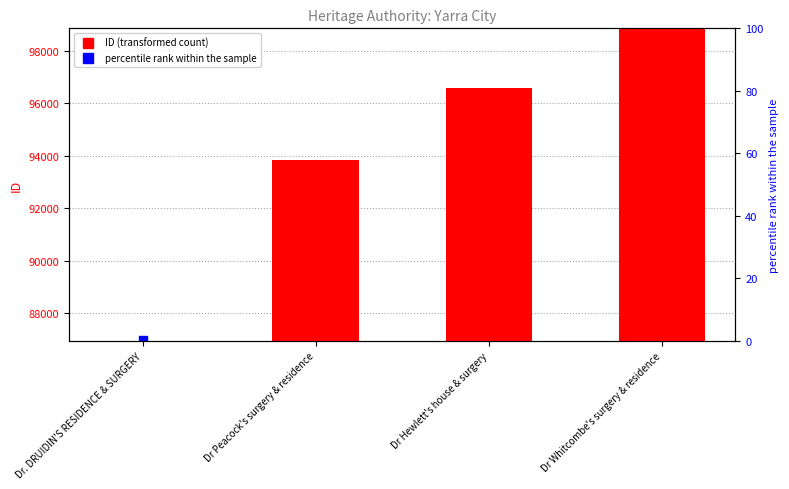

Which category has the lowest value across all series?

Dr. DRUIDIN'S RESIDENCE & SURGERY